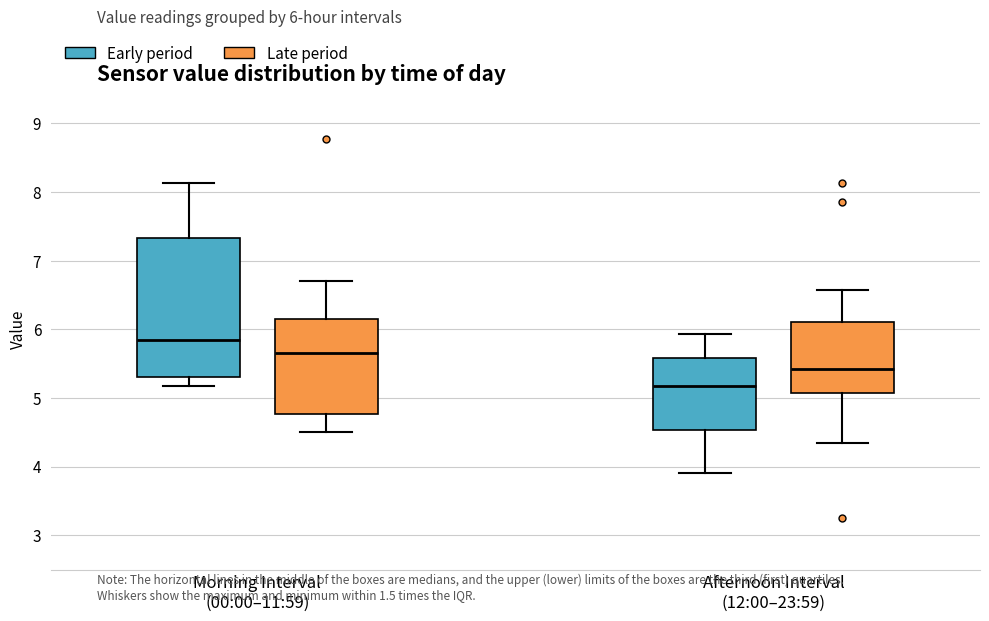

Reading left to right, read every box against the y-axis: the position of its median line, the range the box covers, and the ends of its whiskers. The values are not printed on the chart, so give them approximately, as read against the axis.

Morning Interval (00:00–11:59) (Early period): median 5.9, box 5.3 to 7.3, whiskers 5.2 to 8.1
Morning Interval (00:00–11:59) (Late period): median 5.7, box 4.8 to 6.1, whiskers 4.5 to 6.7
Afternoon Interval (12:00–23:59) (Early period): median 5.2, box 4.5 to 5.6, whiskers 3.9 to 5.9
Afternoon Interval (12:00–23:59) (Late period): median 5.4, box 5.1 to 6.1, whiskers 4.4 to 6.6